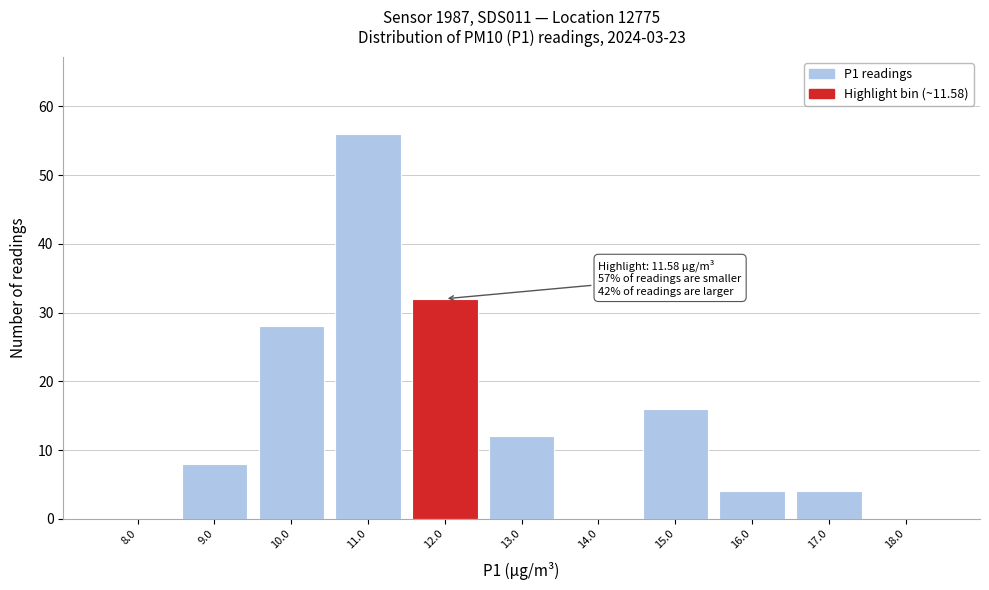

Over which range of the x-axis is the bar tallest?

10.5 to 11.5